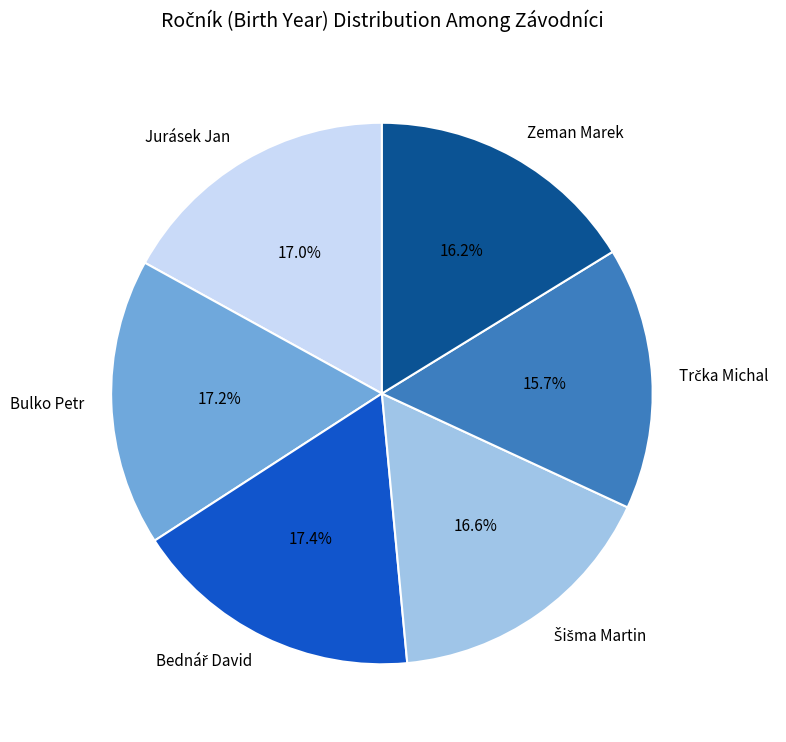

Is there any slice that represents more than half of the pie?

No